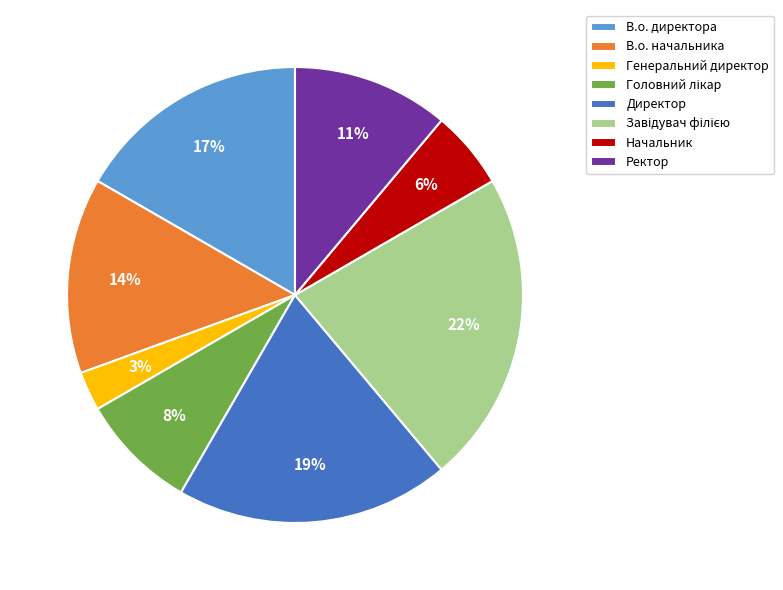

What is the smallest slice in the pie chart?

Генеральний директор